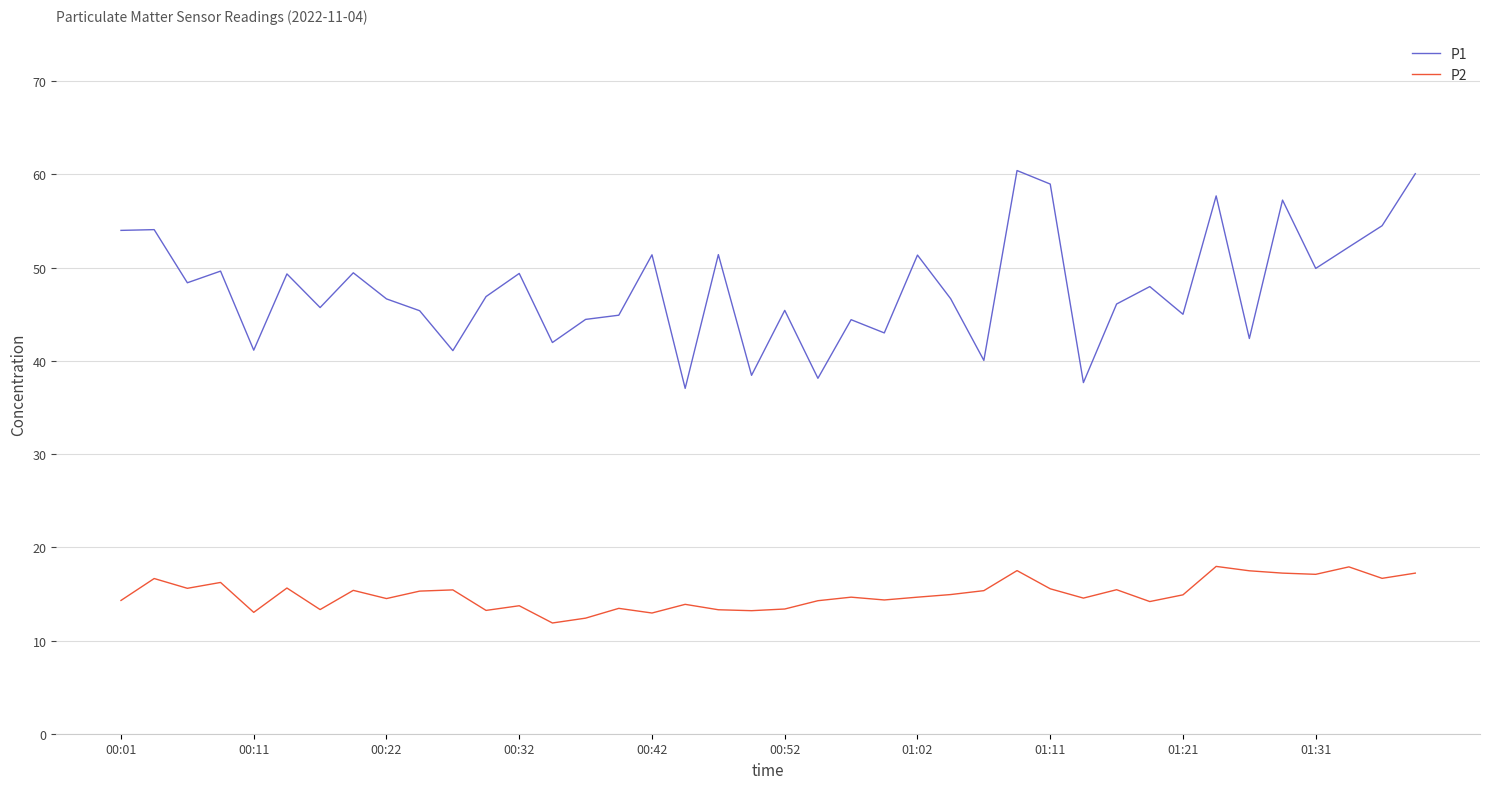

Which series has the widest spread of values?

P1